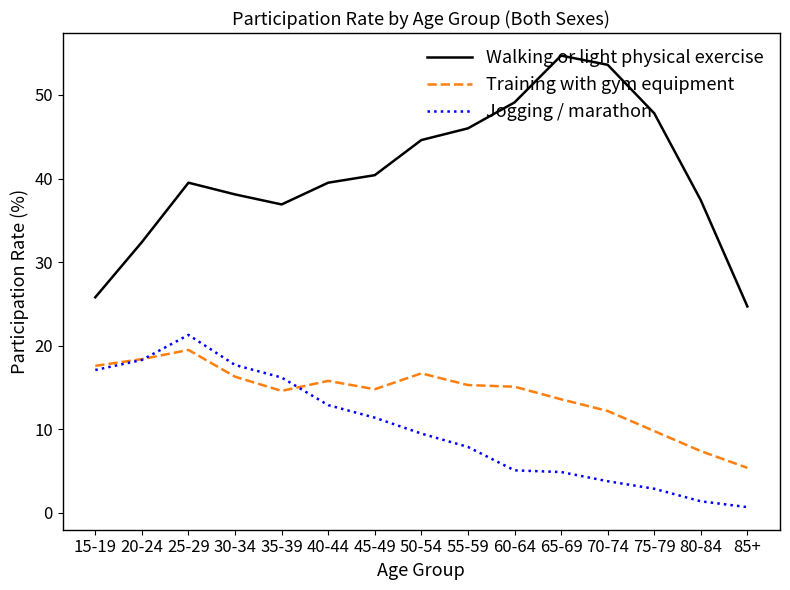

Between 15-19 and 60-64, which series saw the biggest shift?

Walking or light physical exercise